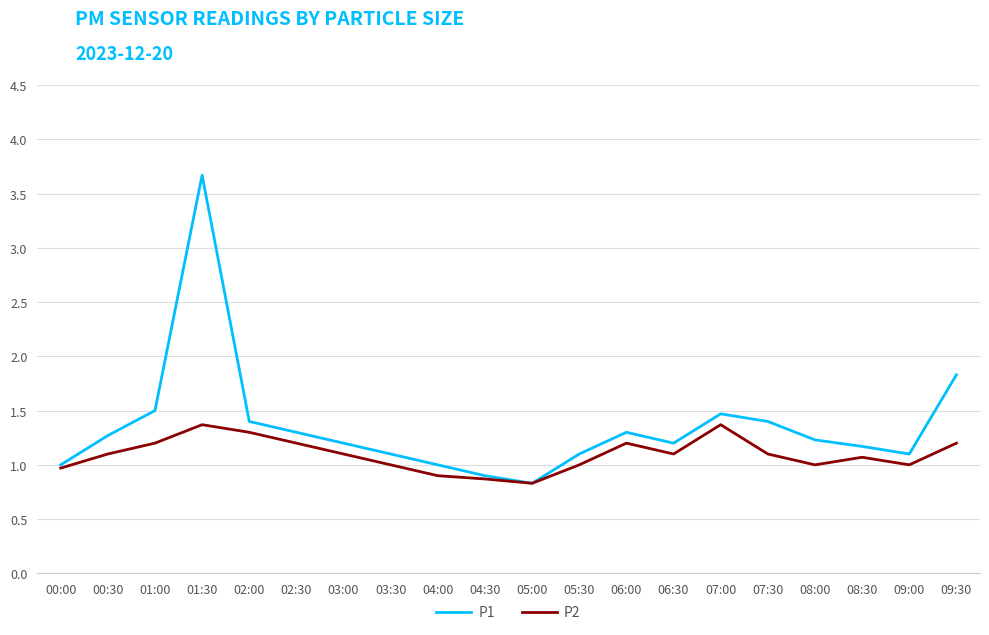

What are all the series names shown in the legend?

P1, P2